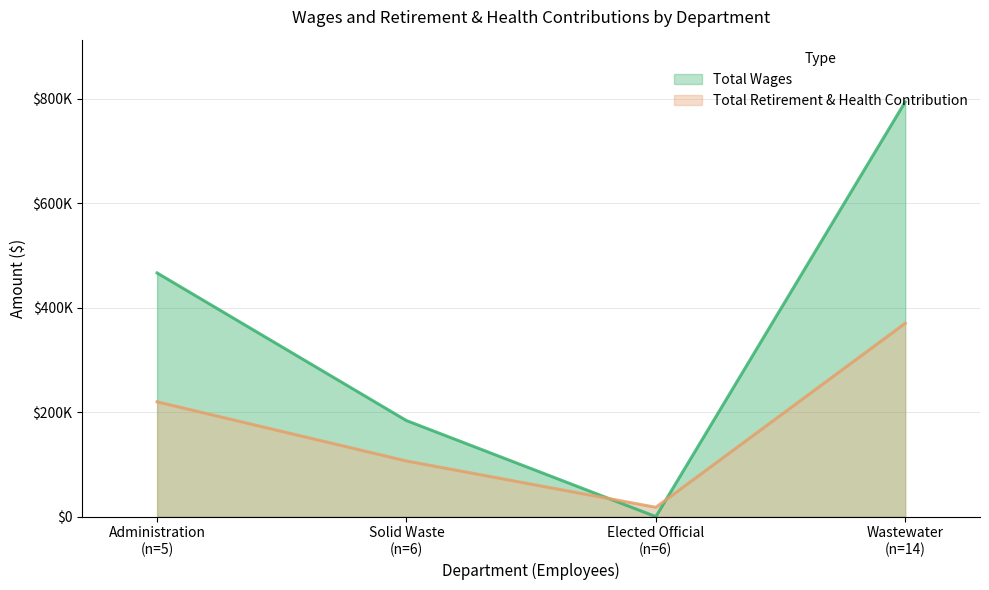

What is the average value of the Total Retirement & Health Contribution series?

178583